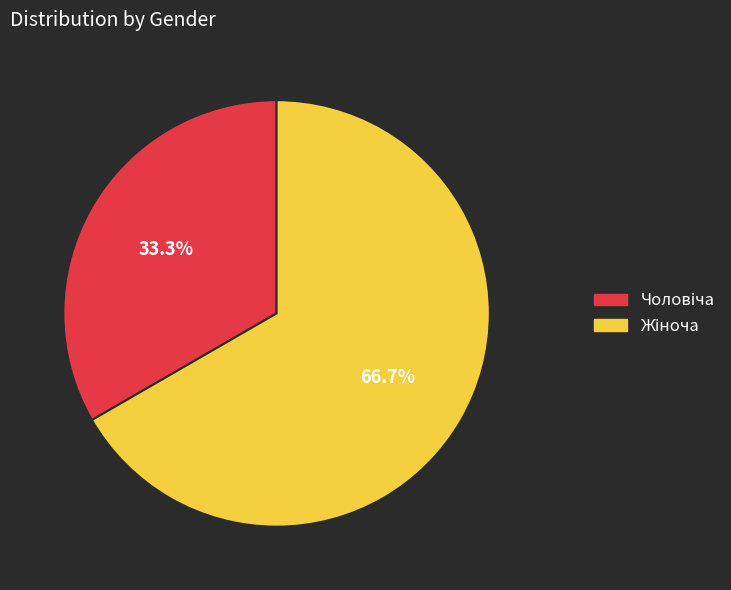

Does any single category account for the majority?

Yes